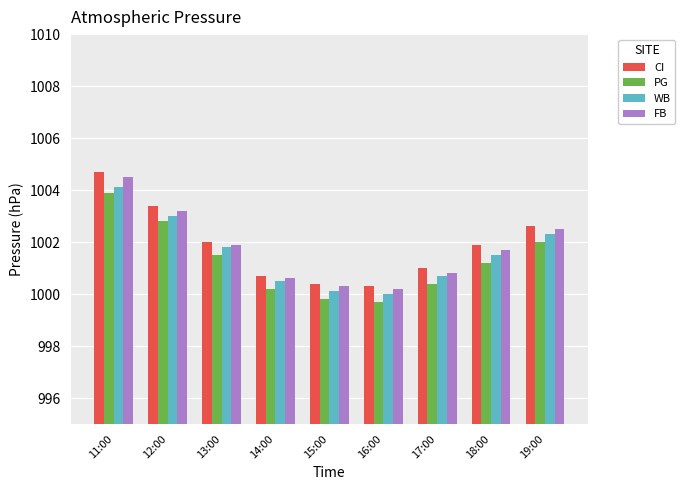

Reading left to right, transcribe all the data shown in this chart.

CI: 11:00=1004.7	12:00=1003.4	13:00=1002.0	14:00=1000.7	15:00=1000.4	16:00=1000.3	17:00=1001.0	18:00=1001.9	19:00=1002.6
PG: 11:00=1003.9	12:00=1002.8	13:00=1001.5	14:00=1000.2	15:00=999.8	16:00=999.7	17:00=1000.4	18:00=1001.2	19:00=1002.0
WB: 11:00=1004.1	12:00=1003.0	13:00=1001.8	14:00=1000.5	15:00=1000.1	16:00=1000.0	17:00=1000.7	18:00=1001.5	19:00=1002.3
FB: 11:00=1004.5	12:00=1003.2	13:00=1001.9	14:00=1000.6	15:00=1000.3	16:00=1000.2	17:00=1000.8	18:00=1001.7	19:00=1002.5